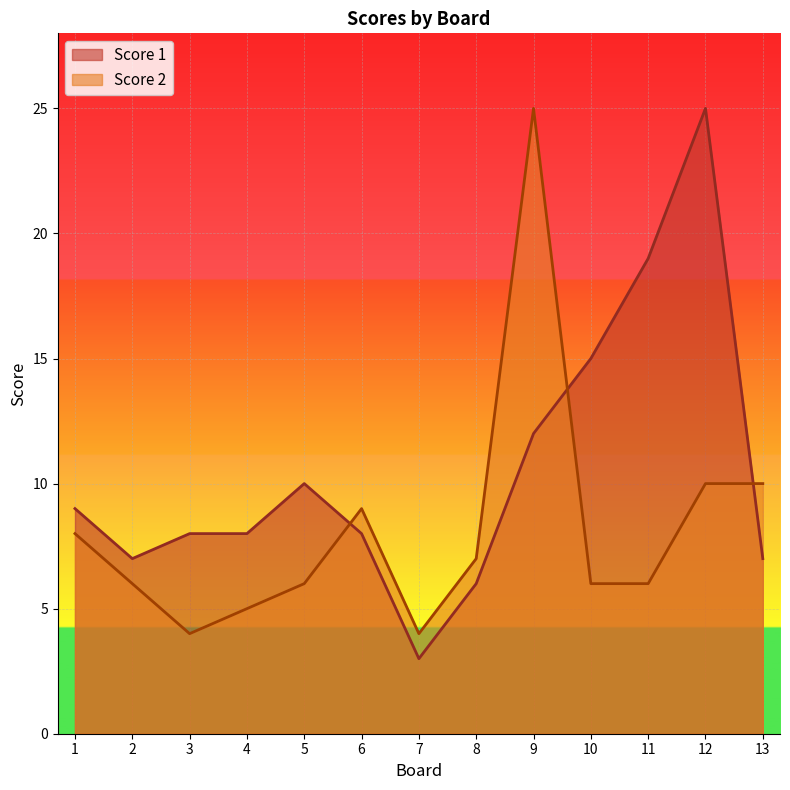

At how many categories does at least one series exceed 10?

4